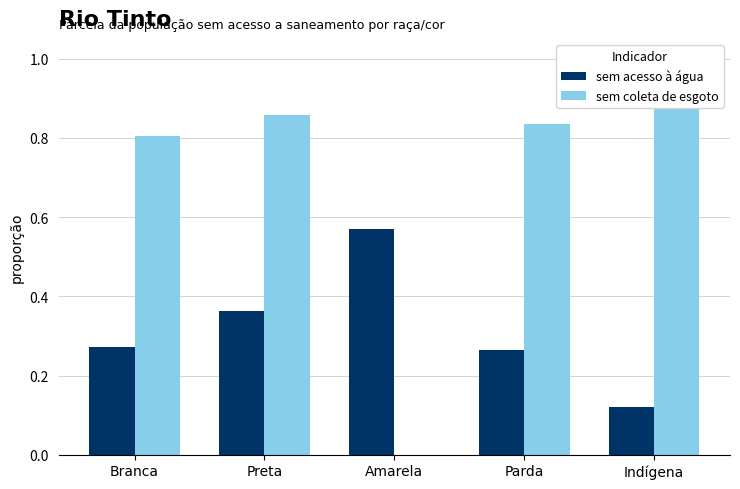

What position from the left is Preta?

2